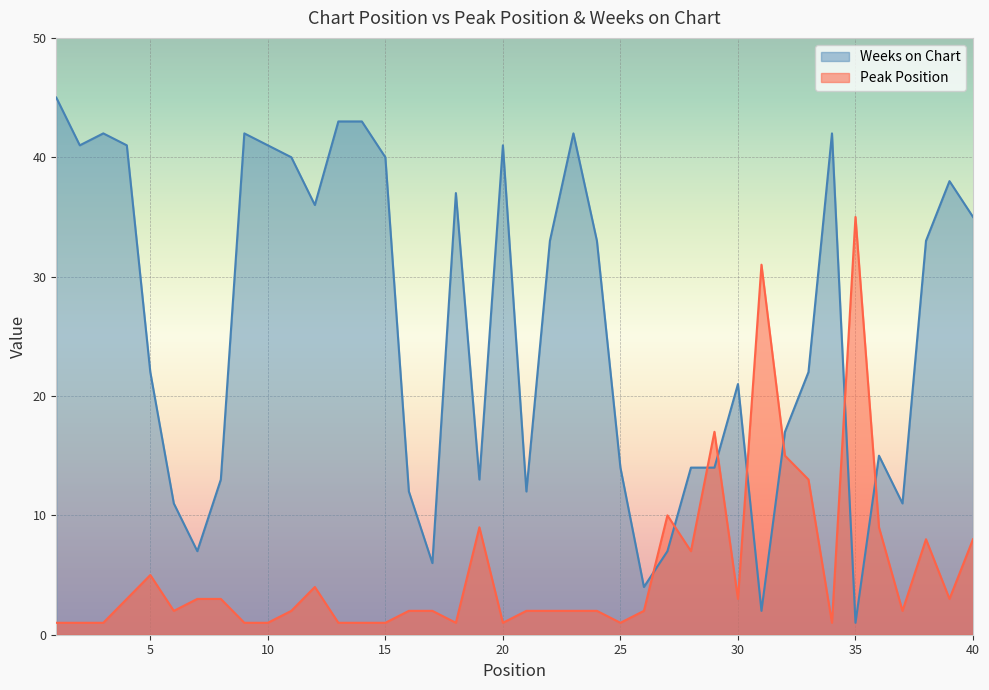

What is the spread (max minus min) of values at 30?

18